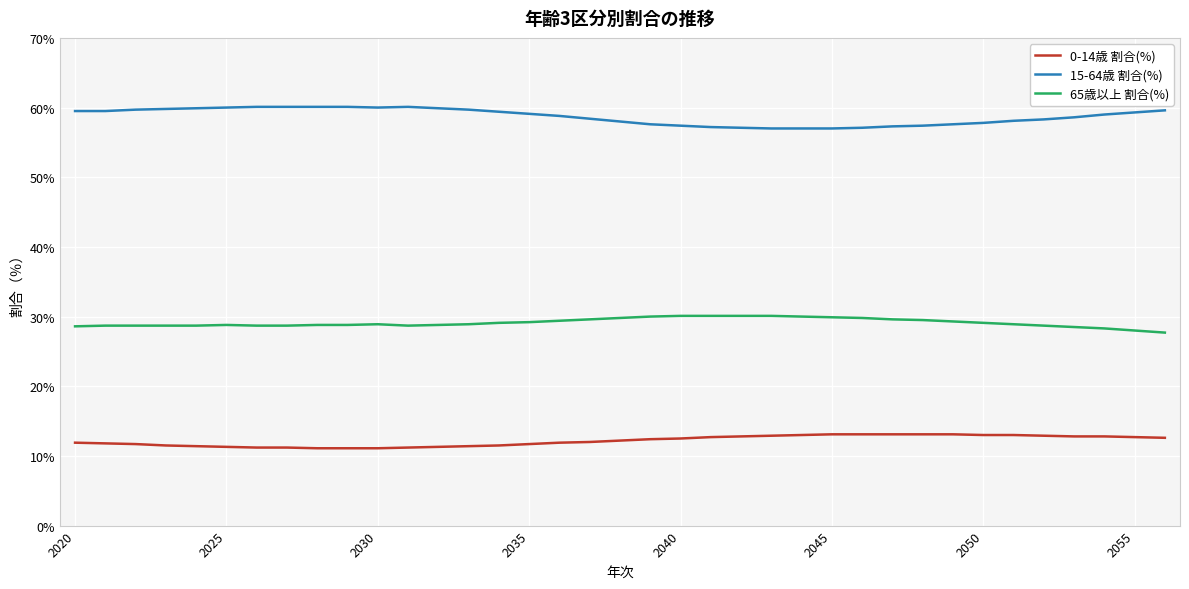

Which series has the largest total across all categories?

15-64歳 割合(%)